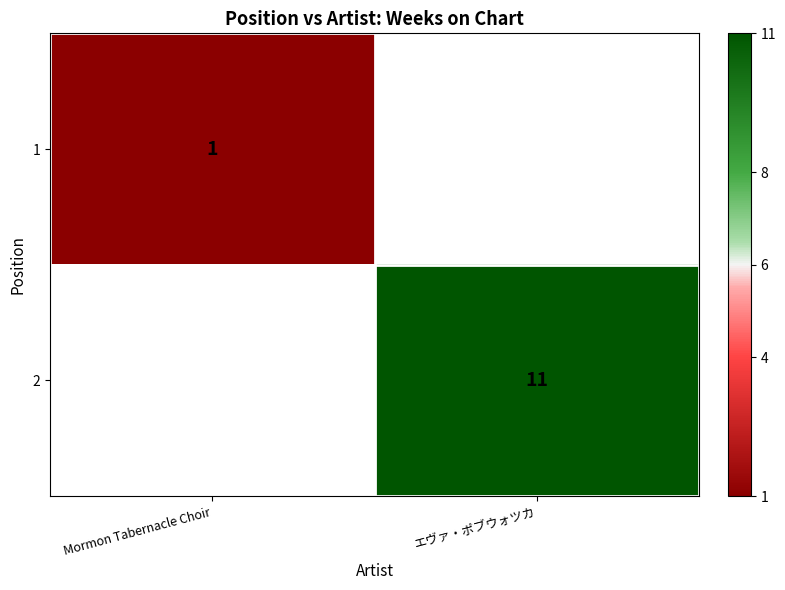

Which has a higher value, Mormon Tabernacle Choir or エヴァ・ポブウォツカ?

エヴァ・ポブウォツカ